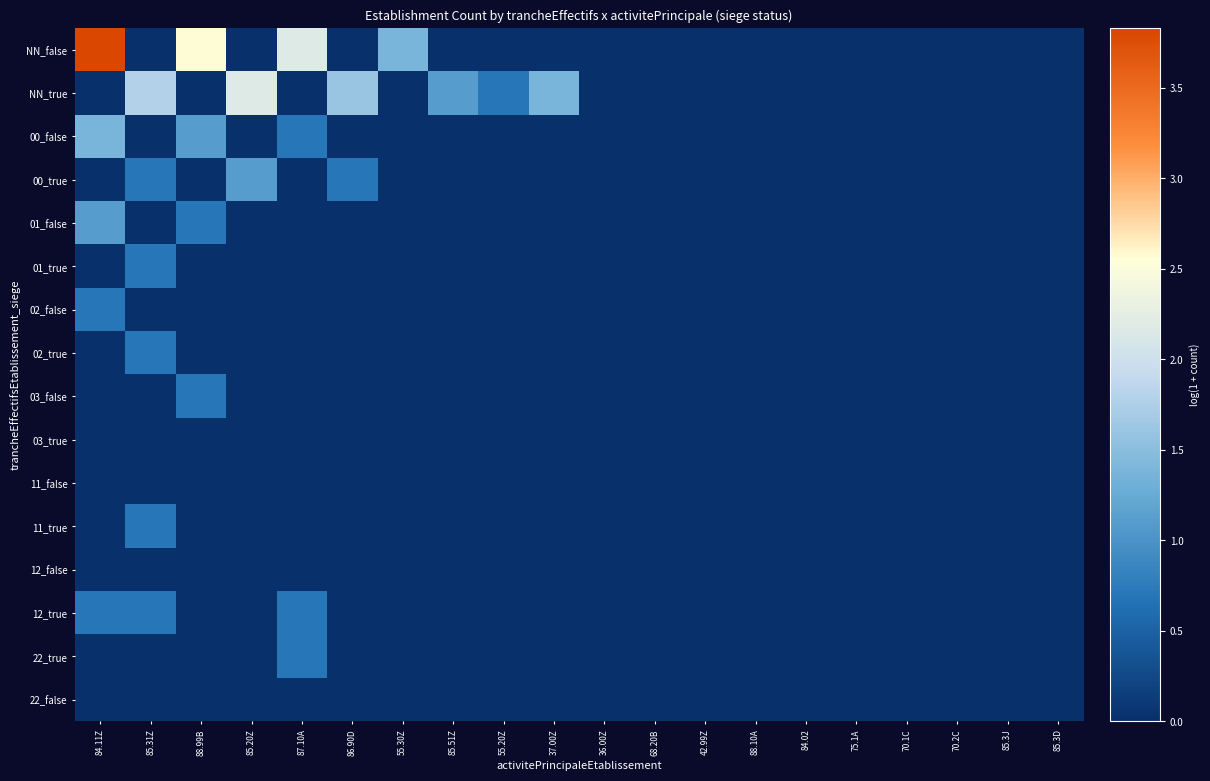

Reading right to left, list all the values displayed in this chart.

NN_false: 85.3D=0.0	85.3J=0.0	70.2C=0.0	70.1C=0.0	75.1A=0.0	84.02=0.0	88.10A=0.0	42.99Z=0.0	68.20B=0.0	36.00Z=0.0	37.00Z=0.0	55.20Z=0.0	85.51Z=0.0	55.30Z=1.4	86.90D=0.0	87.10A=2.2	85.20Z=0.0	88.99B=2.6	85.31Z=0.0	84.11Z=3.8
NN_true: 85.3D=0.0	85.3J=0.0	70.2C=0.0	70.1C=0.0	75.1A=0.0	84.02=0.0	88.10A=0.0	42.99Z=0.0	68.20B=0.0	36.00Z=0.0	37.00Z=1.4	55.20Z=0.7	85.51Z=1.1	55.30Z=0.0	86.90D=1.6	87.10A=0.0	85.20Z=2.2	88.99B=0.0	85.31Z=1.8	84.11Z=0.0
00_false: 85.3D=0.0	85.3J=0.0	70.2C=0.0	70.1C=0.0	75.1A=0.0	84.02=0.0	88.10A=0.0	42.99Z=0.0	68.20B=0.0	36.00Z=0.0	37.00Z=0.0	55.20Z=0.0	85.51Z=0.0	55.30Z=0.0	86.90D=0.0	87.10A=0.7	85.20Z=0.0	88.99B=1.1	85.31Z=0.0	84.11Z=1.4
00_true: 85.3D=0.0	85.3J=0.0	70.2C=0.0	70.1C=0.0	75.1A=0.0	84.02=0.0	88.10A=0.0	42.99Z=0.0	68.20B=0.0	36.00Z=0.0	37.00Z=0.0	55.20Z=0.0	85.51Z=0.0	55.30Z=0.0	86.90D=0.7	87.10A=0.0	85.20Z=1.1	88.99B=0.0	85.31Z=0.7	84.11Z=0.0
01_false: 85.3D=0.0	85.3J=0.0	70.2C=0.0	70.1C=0.0	75.1A=0.0	84.02=0.0	88.10A=0.0	42.99Z=0.0	68.20B=0.0	36.00Z=0.0	37.00Z=0.0	55.20Z=0.0	85.51Z=0.0	55.30Z=0.0	86.90D=0.0	87.10A=0.0	85.20Z=0.0	88.99B=0.7	85.31Z=0.0	84.11Z=1.1
01_true: 85.3D=0.0	85.3J=0.0	70.2C=0.0	70.1C=0.0	75.1A=0.0	84.02=0.0	88.10A=0.0	42.99Z=0.0	68.20B=0.0	36.00Z=0.0	37.00Z=0.0	55.20Z=0.0	85.51Z=0.0	55.30Z=0.0	86.90D=0.0	87.10A=0.0	85.20Z=0.0	88.99B=0.0	85.31Z=0.7	84.11Z=0.0
02_false: 85.3D=0.0	85.3J=0.0	70.2C=0.0	70.1C=0.0	75.1A=0.0	84.02=0.0	88.10A=0.0	42.99Z=0.0	68.20B=0.0	36.00Z=0.0	37.00Z=0.0	55.20Z=0.0	85.51Z=0.0	55.30Z=0.0	86.90D=0.0	87.10A=0.0	85.20Z=0.0	88.99B=0.0	85.31Z=0.0	84.11Z=0.7
02_true: 85.3D=0.0	85.3J=0.0	70.2C=0.0	70.1C=0.0	75.1A=0.0	84.02=0.0	88.10A=0.0	42.99Z=0.0	68.20B=0.0	36.00Z=0.0	37.00Z=0.0	55.20Z=0.0	85.51Z=0.0	55.30Z=0.0	86.90D=0.0	87.10A=0.0	85.20Z=0.0	88.99B=0.0	85.31Z=0.7	84.11Z=0.0
03_false: 85.3D=0.0	85.3J=0.0	70.2C=0.0	70.1C=0.0	75.1A=0.0	84.02=0.0	88.10A=0.0	42.99Z=0.0	68.20B=0.0	36.00Z=0.0	37.00Z=0.0	55.20Z=0.0	85.51Z=0.0	55.30Z=0.0	86.90D=0.0	87.10A=0.0	85.20Z=0.0	88.99B=0.7	85.31Z=0.0	84.11Z=0.0
03_true: 85.3D=0.0	85.3J=0.0	70.2C=0.0	70.1C=0.0	75.1A=0.0	84.02=0.0	88.10A=0.0	42.99Z=0.0	68.20B=0.0	36.00Z=0.0	37.00Z=0.0	55.20Z=0.0	85.51Z=0.0	55.30Z=0.0	86.90D=0.0	87.10A=0.0	85.20Z=0.0	88.99B=0.0	85.31Z=0.0	84.11Z=0.0
11_false: 85.3D=0.0	85.3J=0.0	70.2C=0.0	70.1C=0.0	75.1A=0.0	84.02=0.0	88.10A=0.0	42.99Z=0.0	68.20B=0.0	36.00Z=0.0	37.00Z=0.0	55.20Z=0.0	85.51Z=0.0	55.30Z=0.0	86.90D=0.0	87.10A=0.0	85.20Z=0.0	88.99B=0.0	85.31Z=0.0	84.11Z=0.0
11_true: 85.3D=0.0	85.3J=0.0	70.2C=0.0	70.1C=0.0	75.1A=0.0	84.02=0.0	88.10A=0.0	42.99Z=0.0	68.20B=0.0	36.00Z=0.0	37.00Z=0.0	55.20Z=0.0	85.51Z=0.0	55.30Z=0.0	86.90D=0.0	87.10A=0.0	85.20Z=0.0	88.99B=0.0	85.31Z=0.7	84.11Z=0.0
12_false: 85.3D=0.0	85.3J=0.0	70.2C=0.0	70.1C=0.0	75.1A=0.0	84.02=0.0	88.10A=0.0	42.99Z=0.0	68.20B=0.0	36.00Z=0.0	37.00Z=0.0	55.20Z=0.0	85.51Z=0.0	55.30Z=0.0	86.90D=0.0	87.10A=0.0	85.20Z=0.0	88.99B=0.0	85.31Z=0.0	84.11Z=0.0
12_true: 85.3D=0.0	85.3J=0.0	70.2C=0.0	70.1C=0.0	75.1A=0.0	84.02=0.0	88.10A=0.0	42.99Z=0.0	68.20B=0.0	36.00Z=0.0	37.00Z=0.0	55.20Z=0.0	85.51Z=0.0	55.30Z=0.0	86.90D=0.0	87.10A=0.7	85.20Z=0.0	88.99B=0.0	85.31Z=0.7	84.11Z=0.7
22_true: 85.3D=0.0	85.3J=0.0	70.2C=0.0	70.1C=0.0	75.1A=0.0	84.02=0.0	88.10A=0.0	42.99Z=0.0	68.20B=0.0	36.00Z=0.0	37.00Z=0.0	55.20Z=0.0	85.51Z=0.0	55.30Z=0.0	86.90D=0.0	87.10A=0.7	85.20Z=0.0	88.99B=0.0	85.31Z=0.0	84.11Z=0.0
22_false: 85.3D=0.0	85.3J=0.0	70.2C=0.0	70.1C=0.0	75.1A=0.0	84.02=0.0	88.10A=0.0	42.99Z=0.0	68.20B=0.0	36.00Z=0.0	37.00Z=0.0	55.20Z=0.0	85.51Z=0.0	55.30Z=0.0	86.90D=0.0	87.10A=0.0	85.20Z=0.0	88.99B=0.0	85.31Z=0.0	84.11Z=0.0